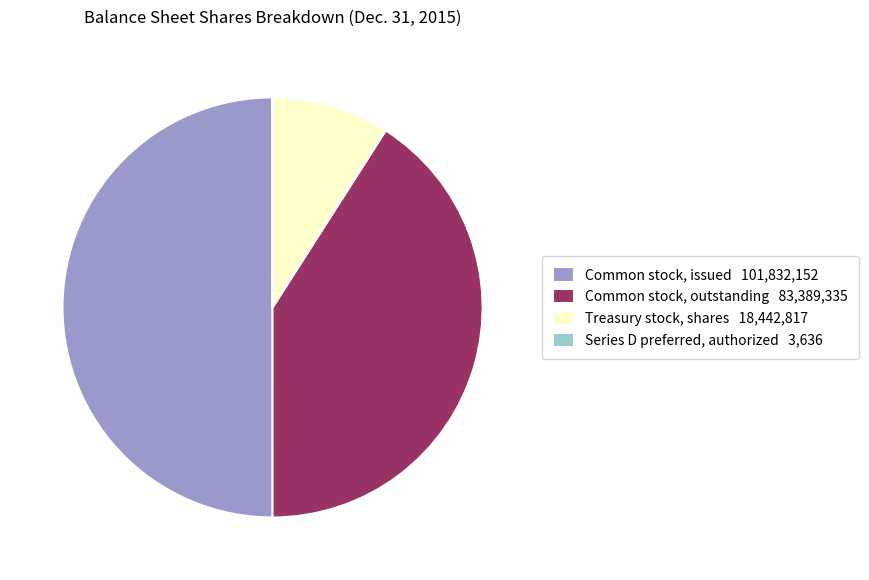

The Common stock, outstanding 83,389,335 slice represents 50% of the pie. True or false?

False